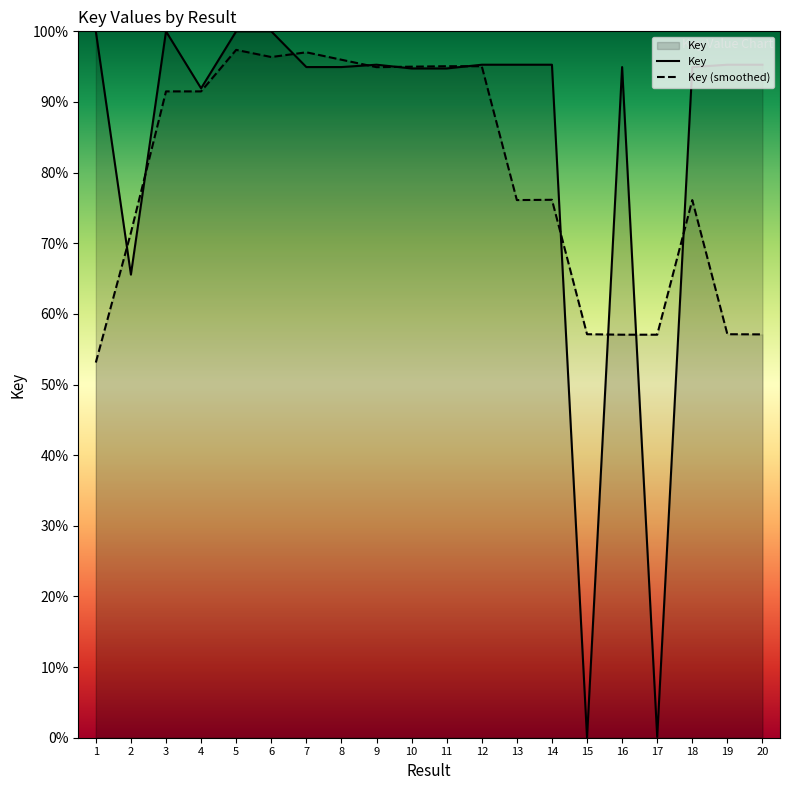

How many times do Key (smoothed) and Key cross each other?

10